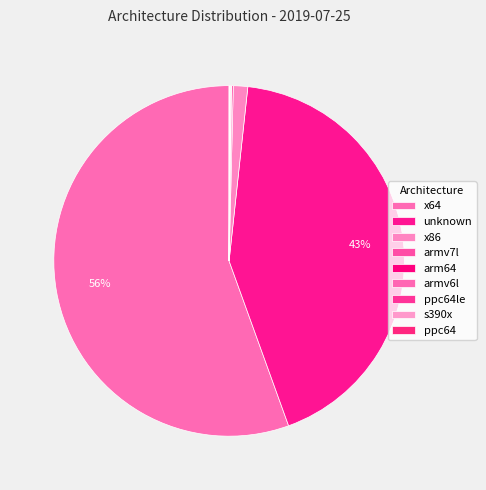

What is the change in value from x64 to x86?

-628023